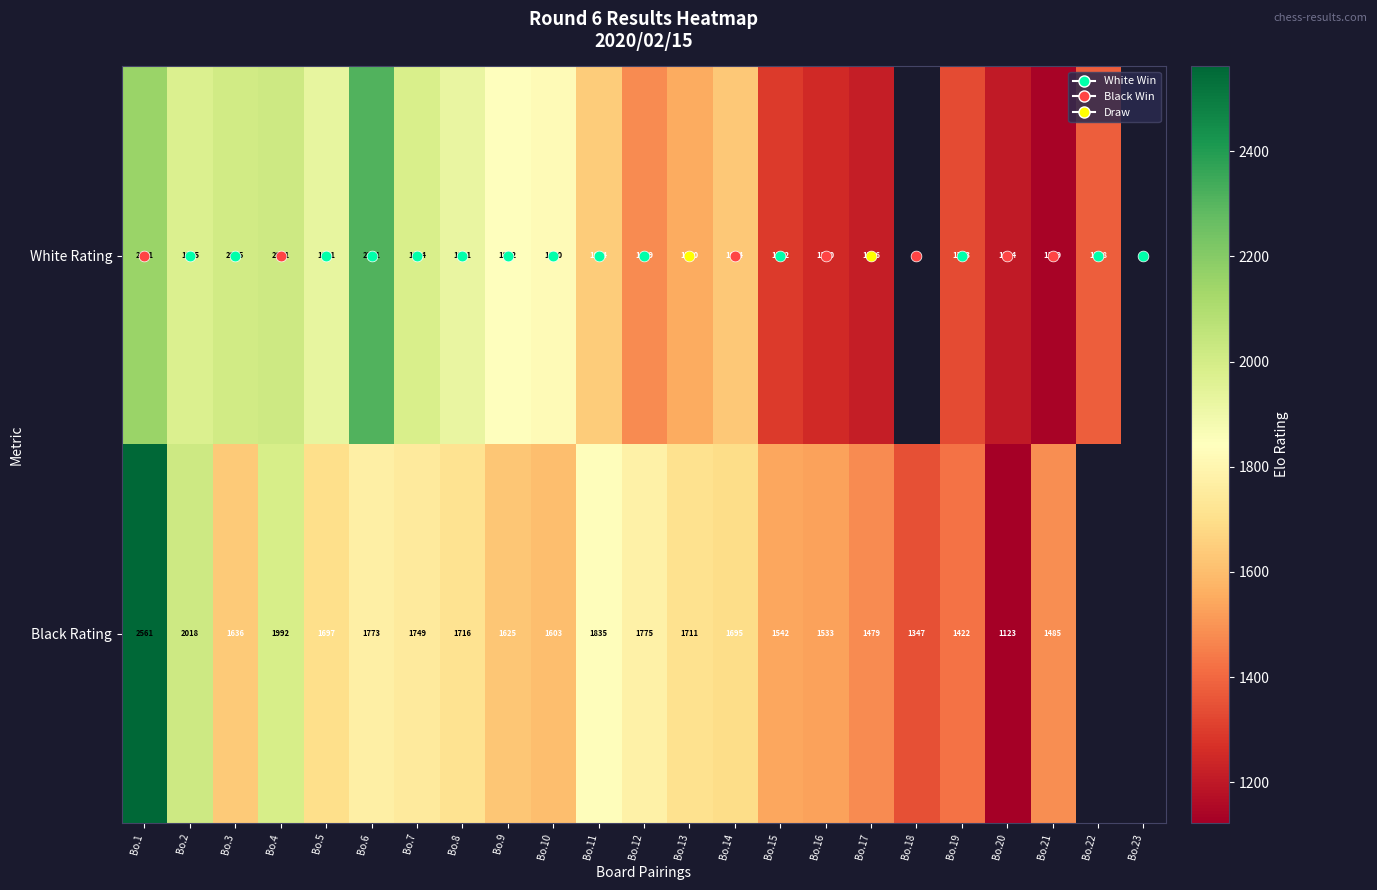

Which series has the largest range (max minus min)?

Black Rating